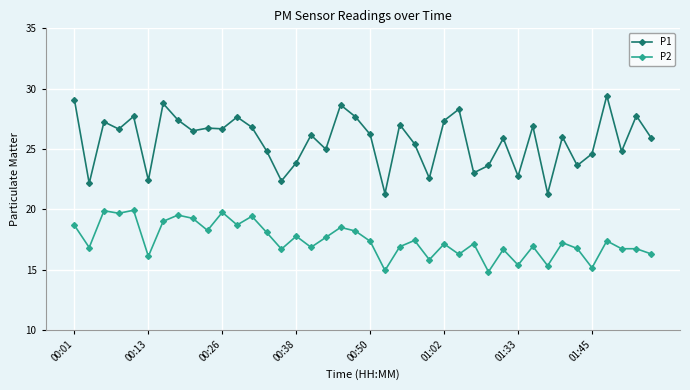

Which series has the largest total across all categories?

P1